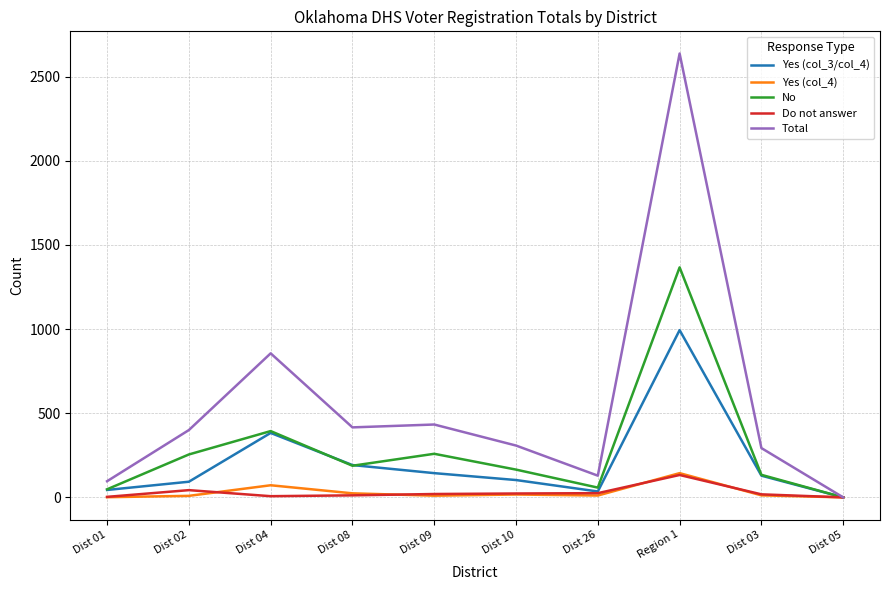

Which category has the highest value in the No series?

Region 1